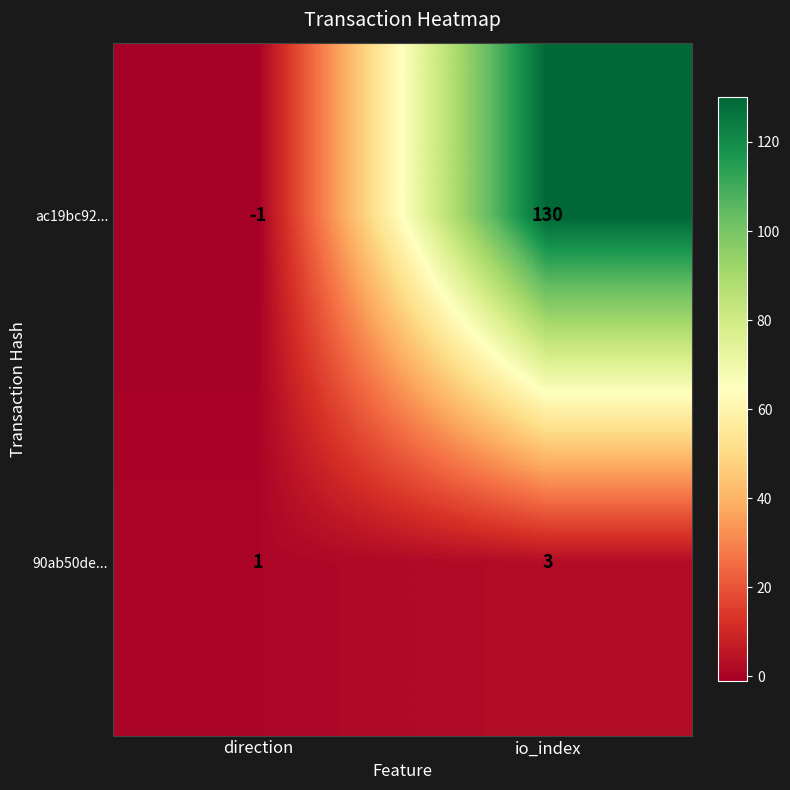

Reading right to left, what are all the values shown in this chart?

ac19bc92...: 130	-1
90ab50de...: 3	1